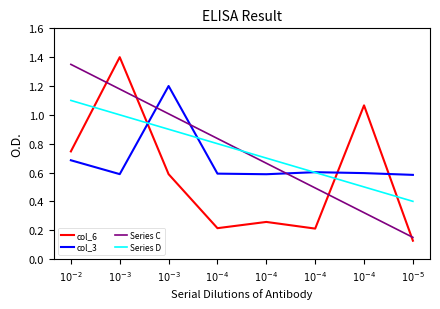

Between which two adjacent categories do col_3 and Series C first intersect?

$10^{-3}$ and $10^{-3}$